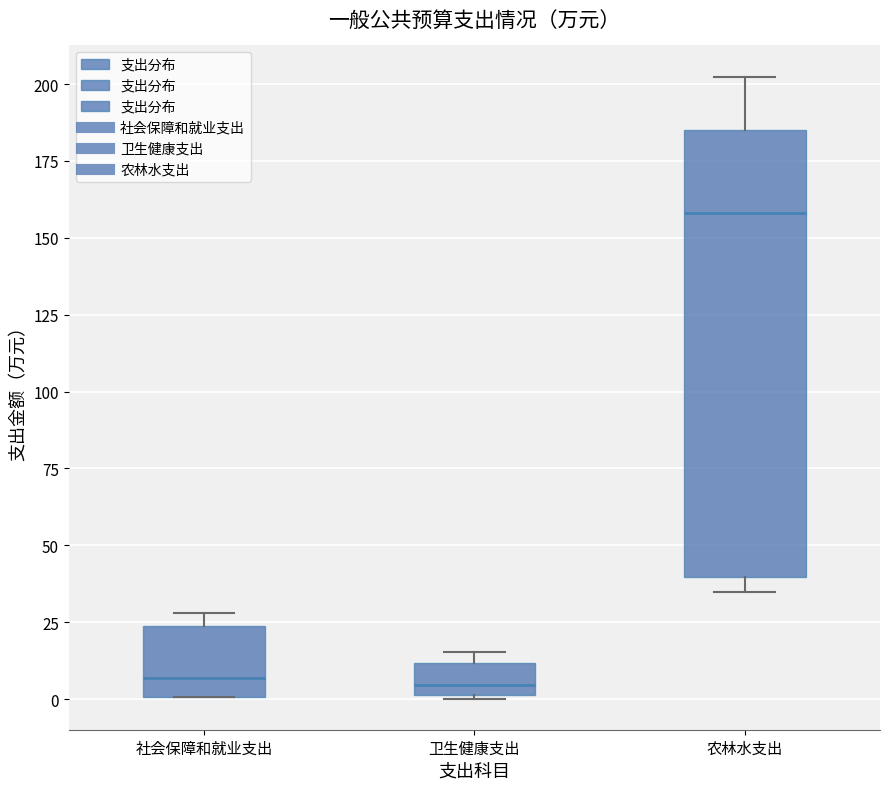

Where is the upper edge of the box for 农林水支出 on the y-axis? The values are not printed on the chart, so give them approximately, as read against the axis.

185